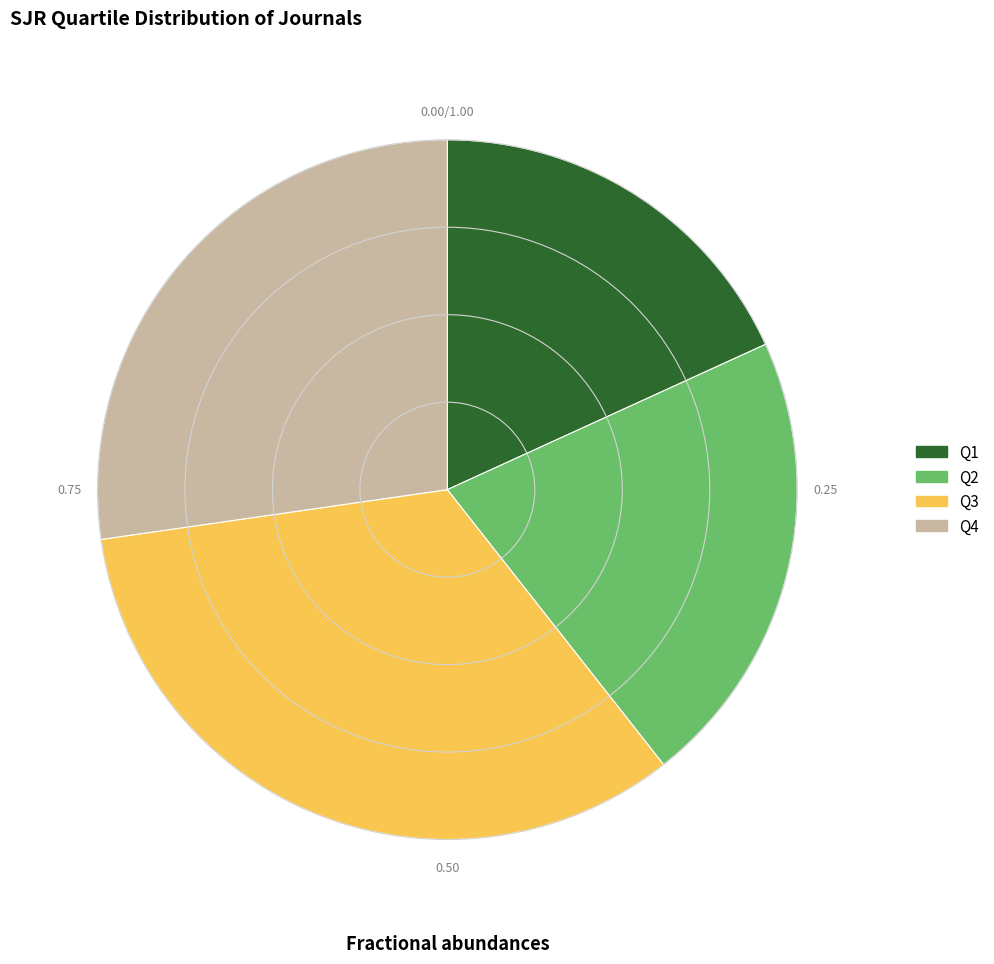

Which slice is the smallest?

Q1